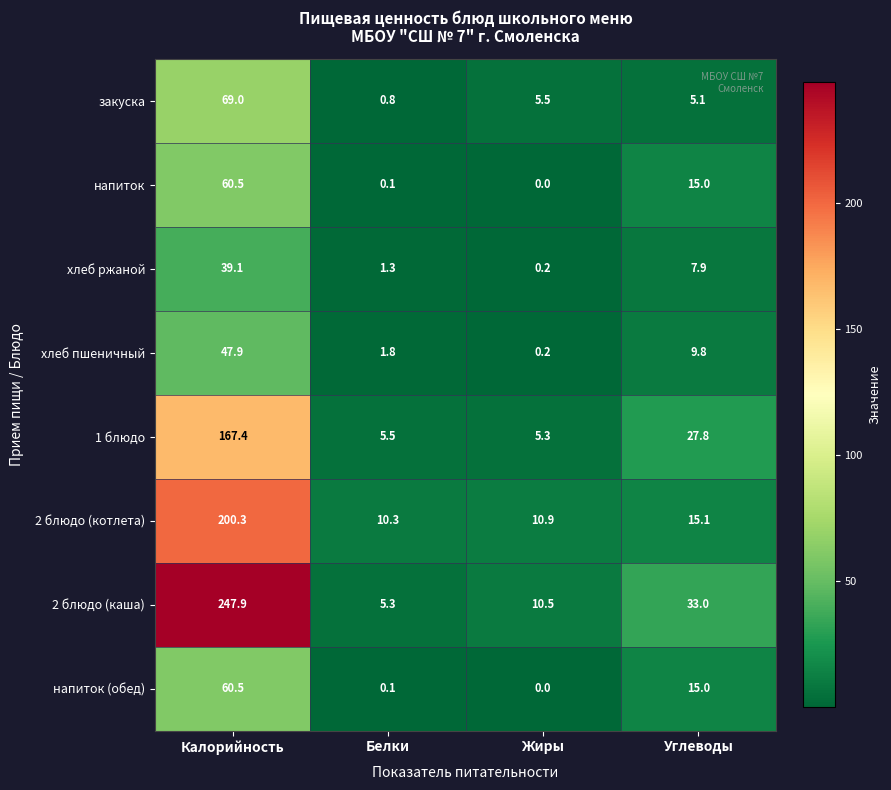

What is the difference between the maximum and second lowest values in the хлеб ржаной series?

37.8